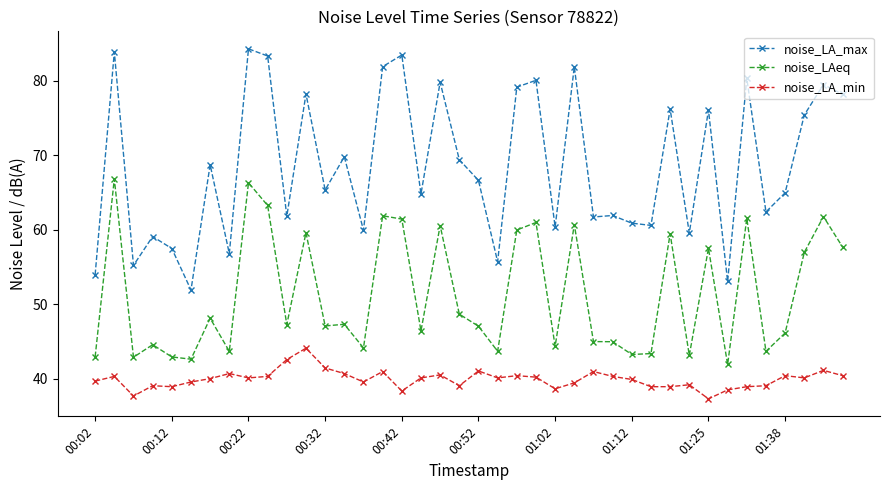

Which series has the largest range (max minus min)?

noise_LA_max